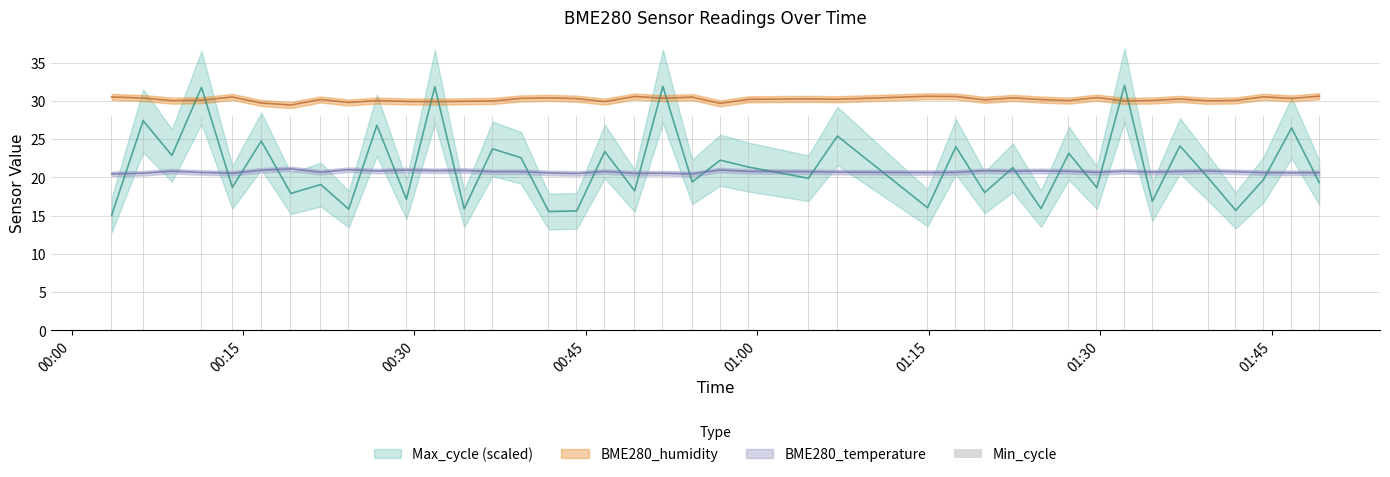

True or false: BME280_humidity has a value of 30.2 at 2023/10/05 01:36:58.

True